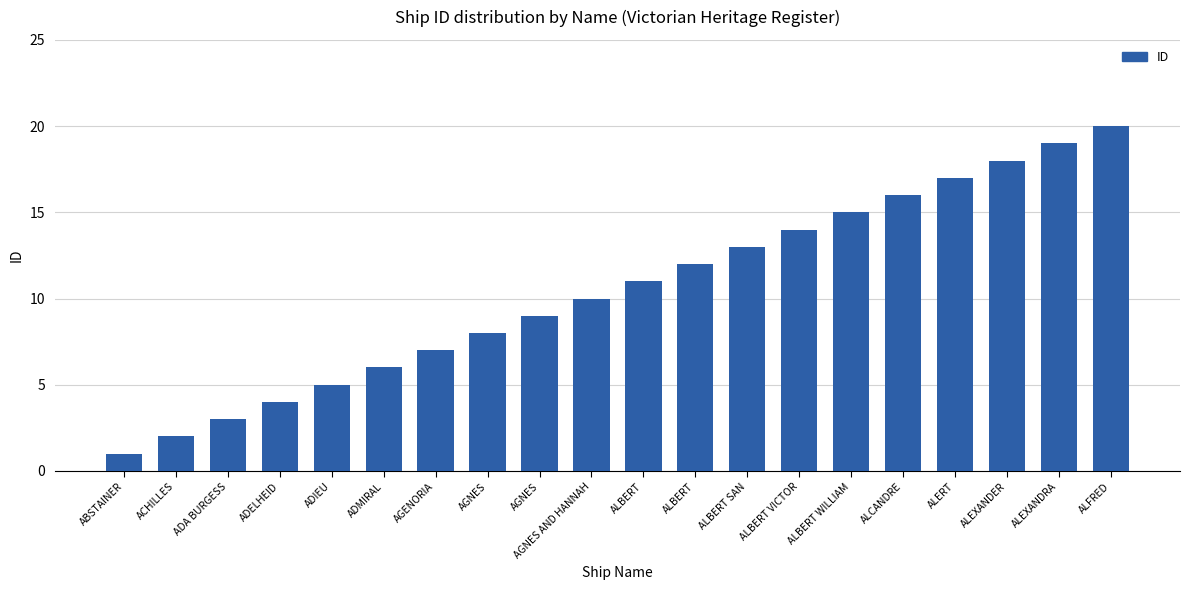

Are the bars horizontal?

No